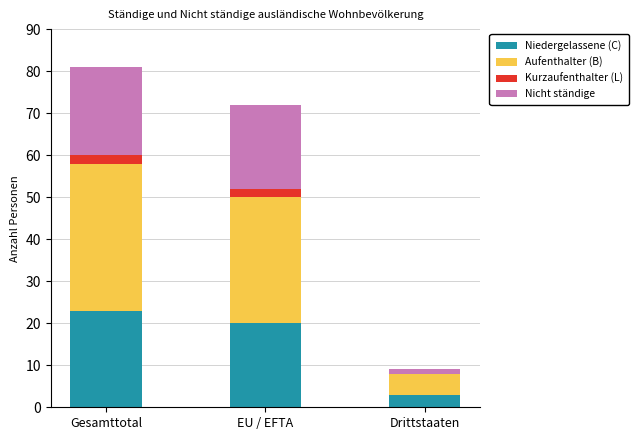

Where is Niedergelassene (C) nearest to the value 13?

EU / EFTA